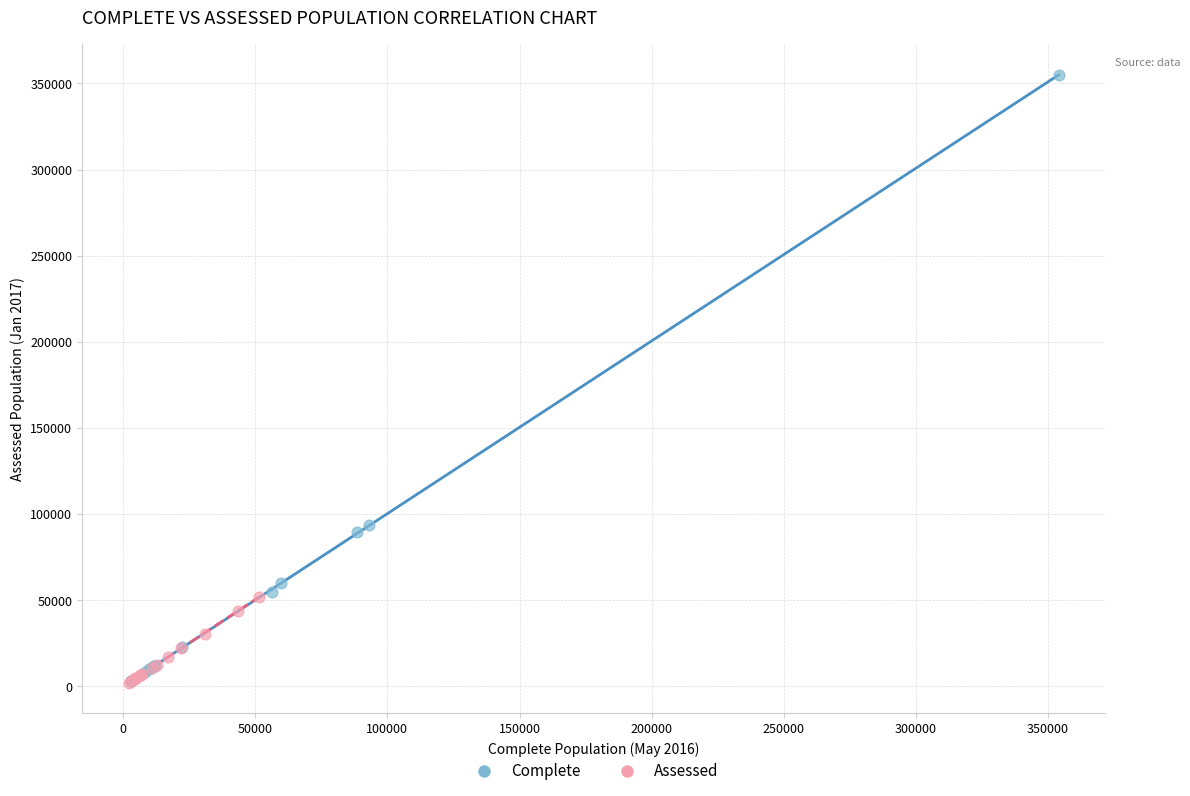

What are all the series names shown in the legend?

Complete, Assessed